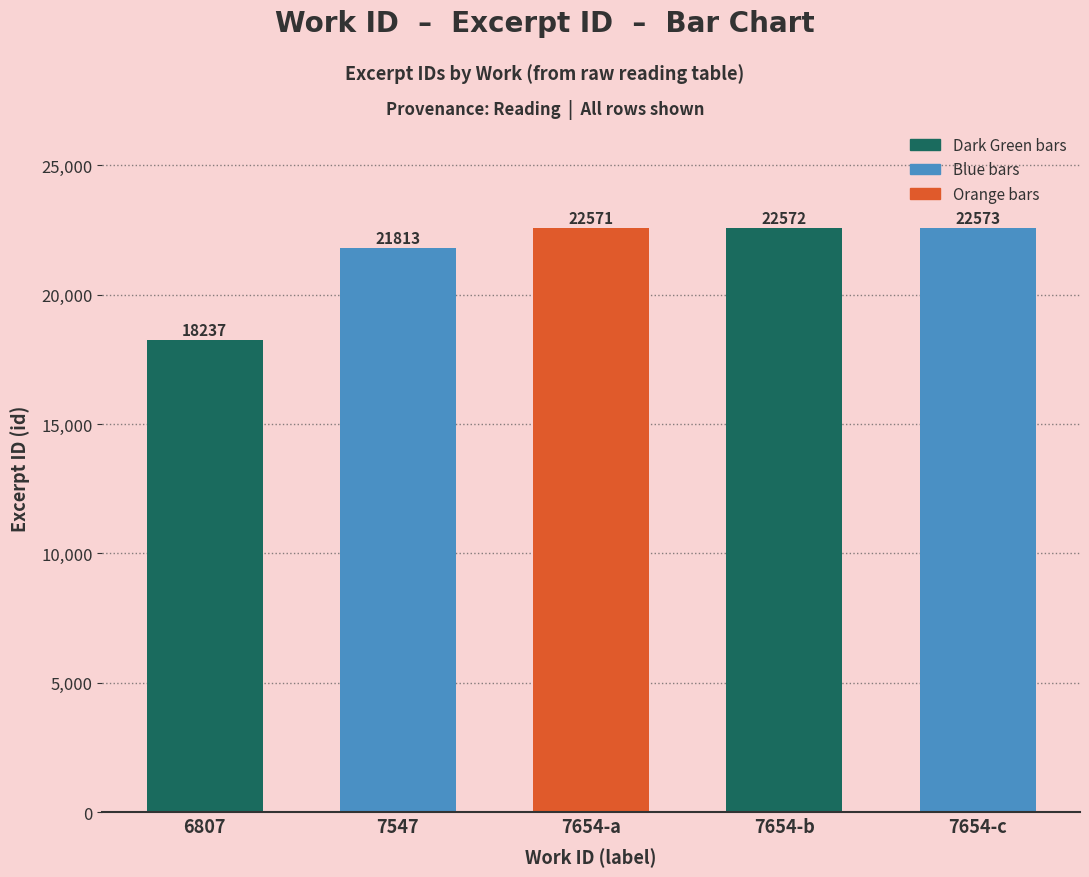

Approximately how many times larger is the value at 7654 compared to 7654?

1.0